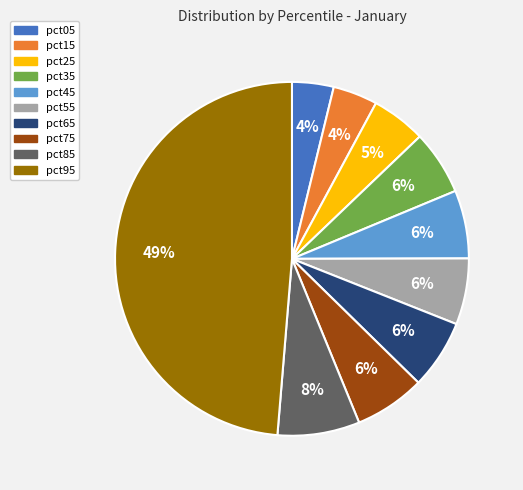

Which slice is the largest?

pct95